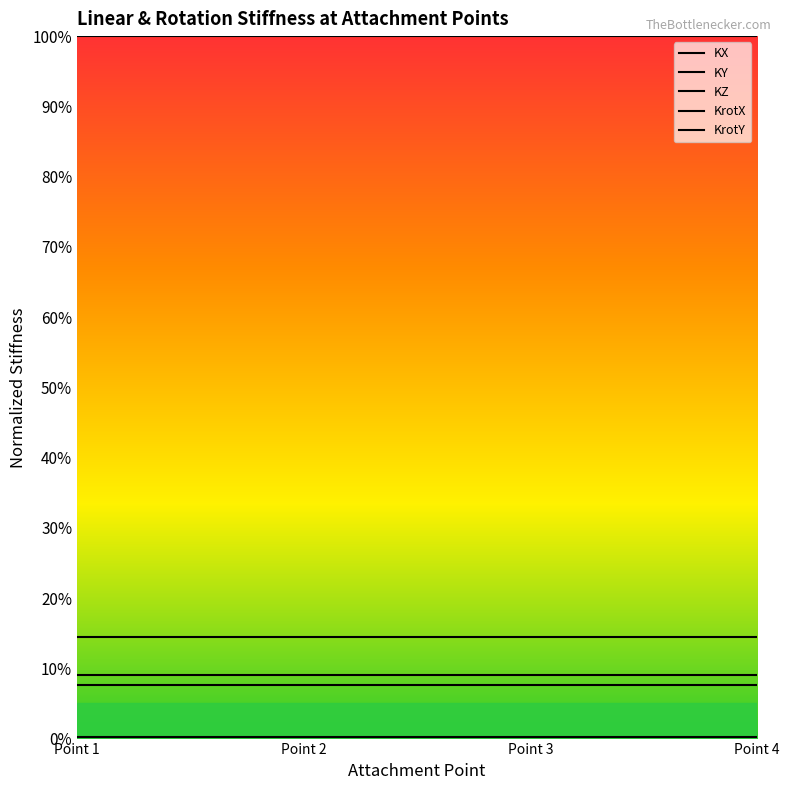

What is the value of the KZ point at the 1st from the left?

1.0